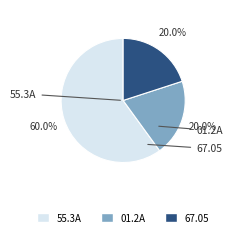

Is there a majority slice in this chart?

Yes